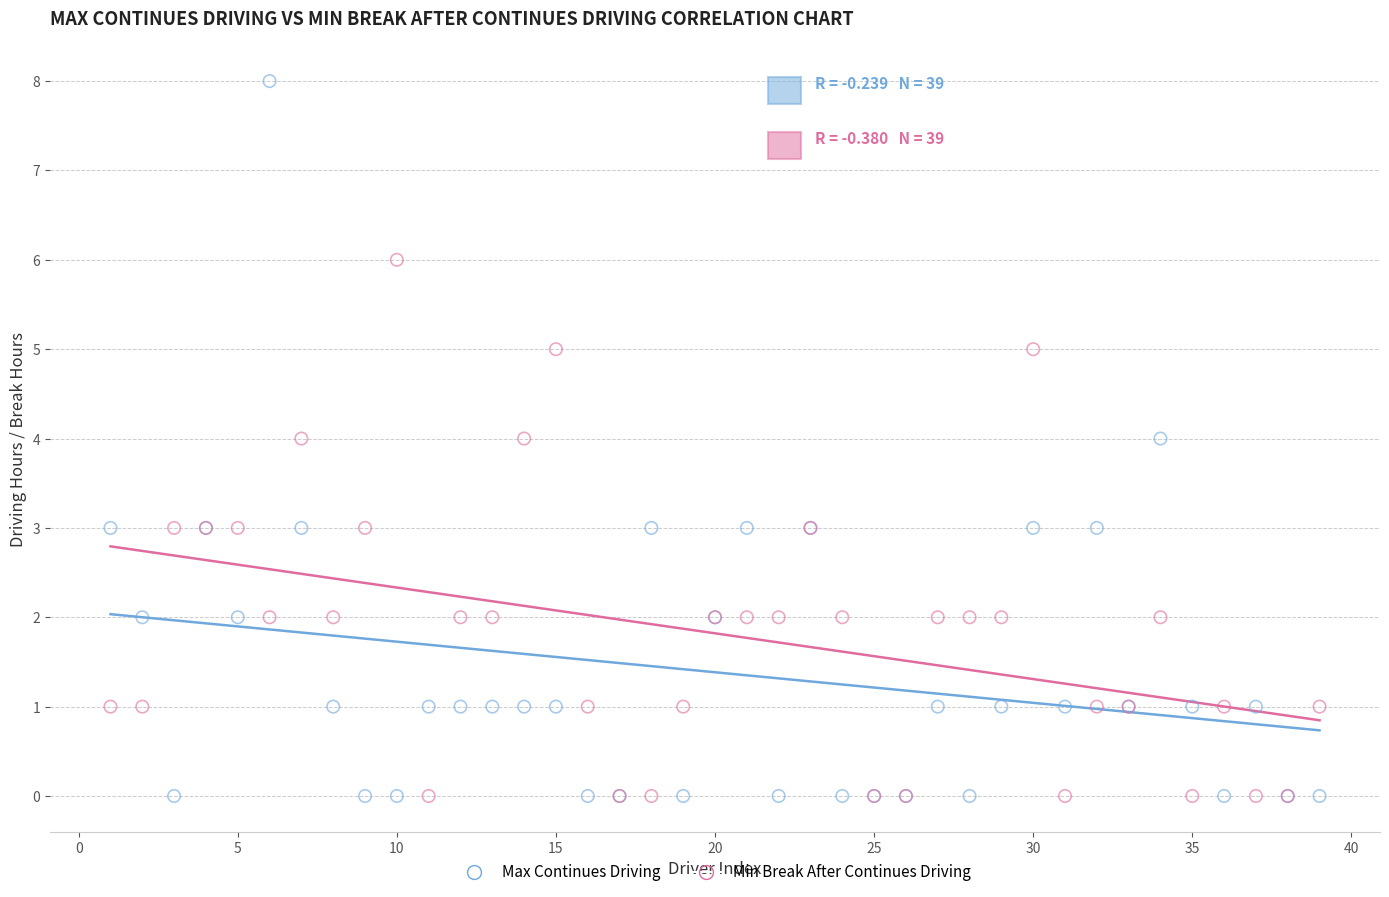

Which series has the largest Y range (max minus min)?

Max Continues Driving